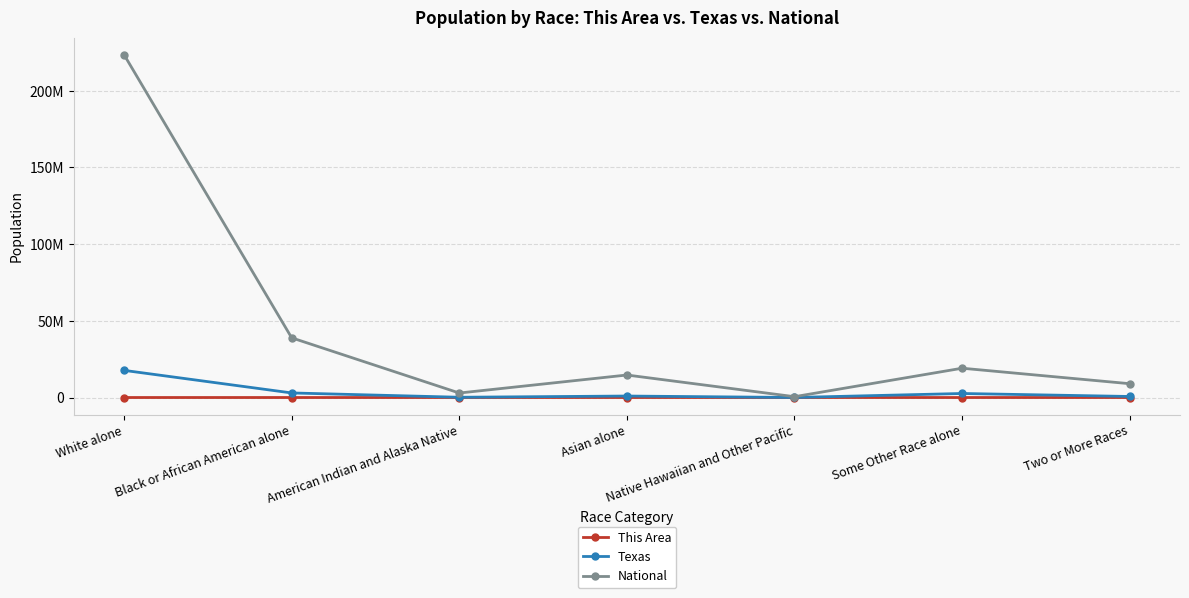

What is the label of the 4th point from the left?

Asian alone